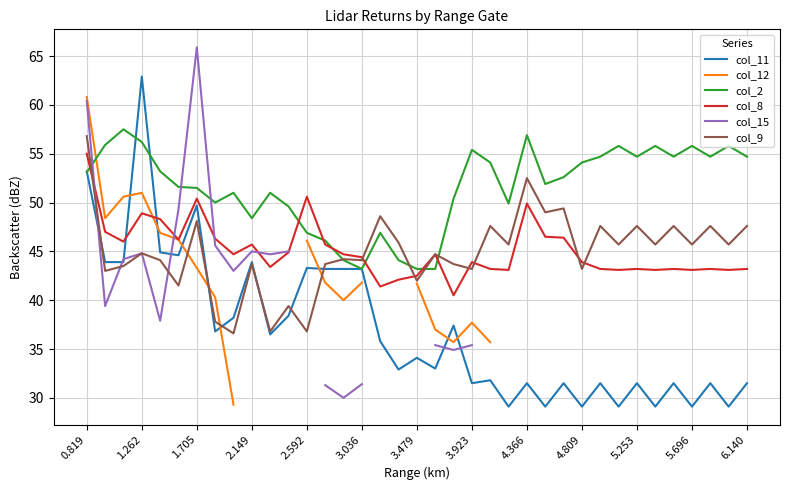

What are all the series names shown in the legend?

col_11, col_12, col_2, col_8, col_15, col_9